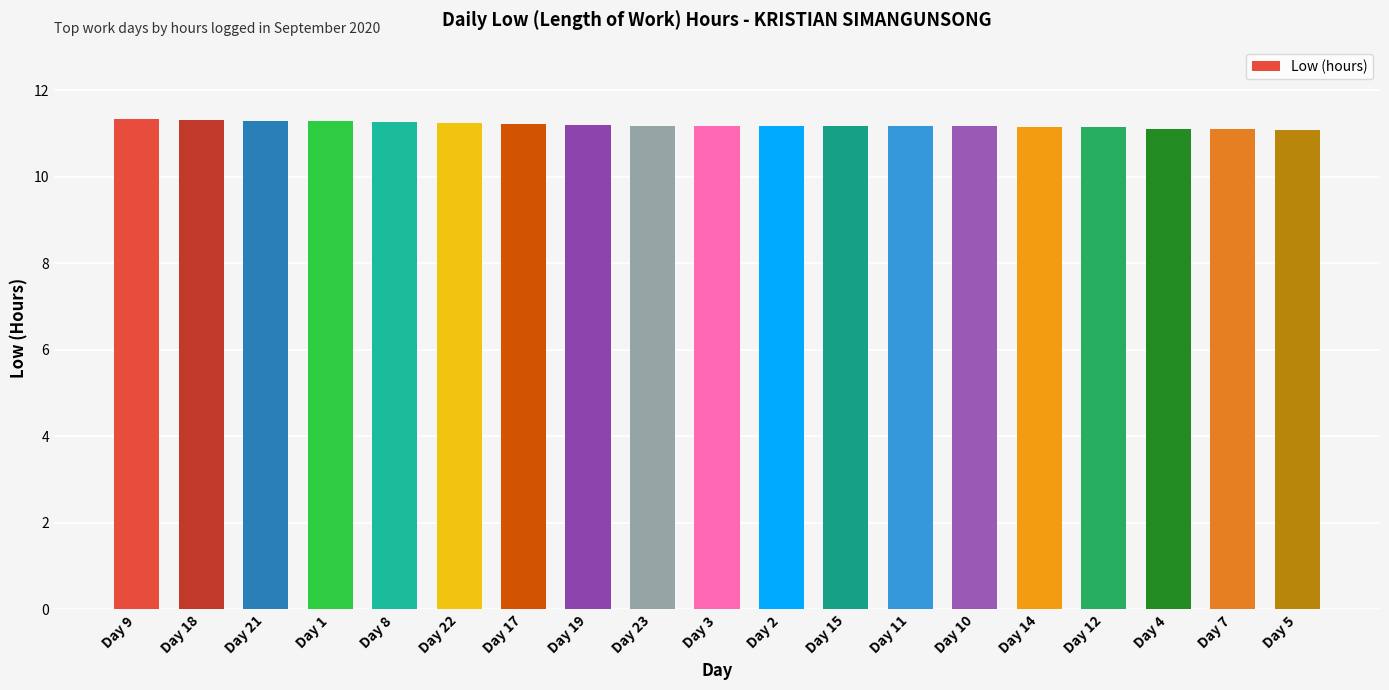

What is the label of the 16th bar from the left?

Day 12